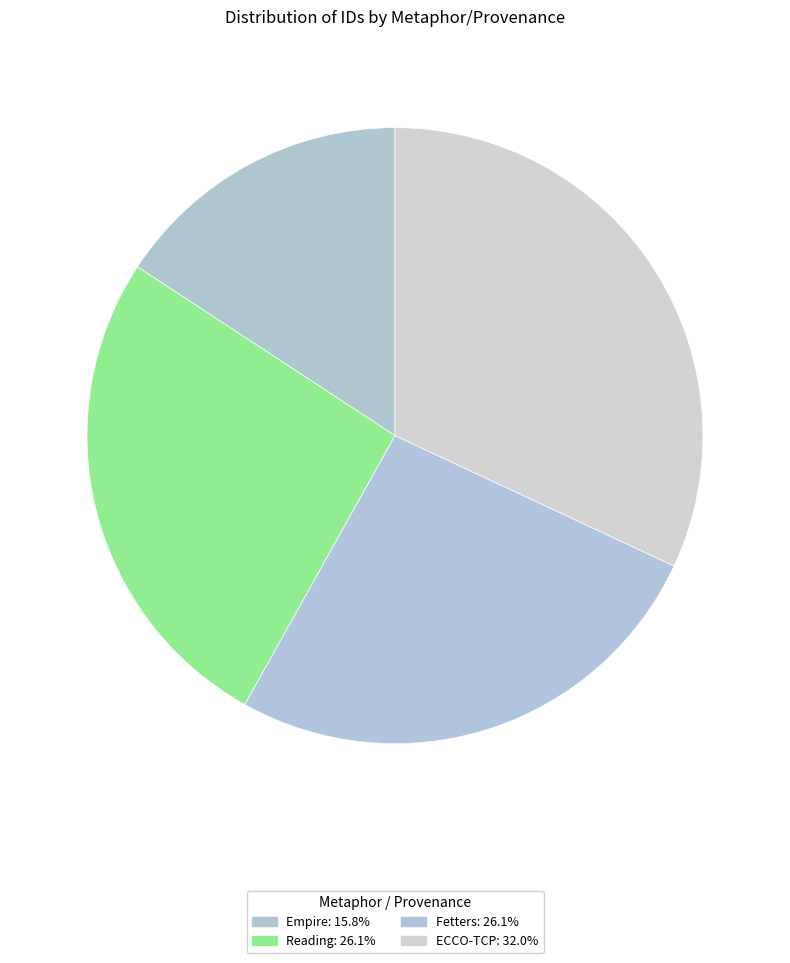

What is the change in value from Empire to ECCO-TCP?

+11645